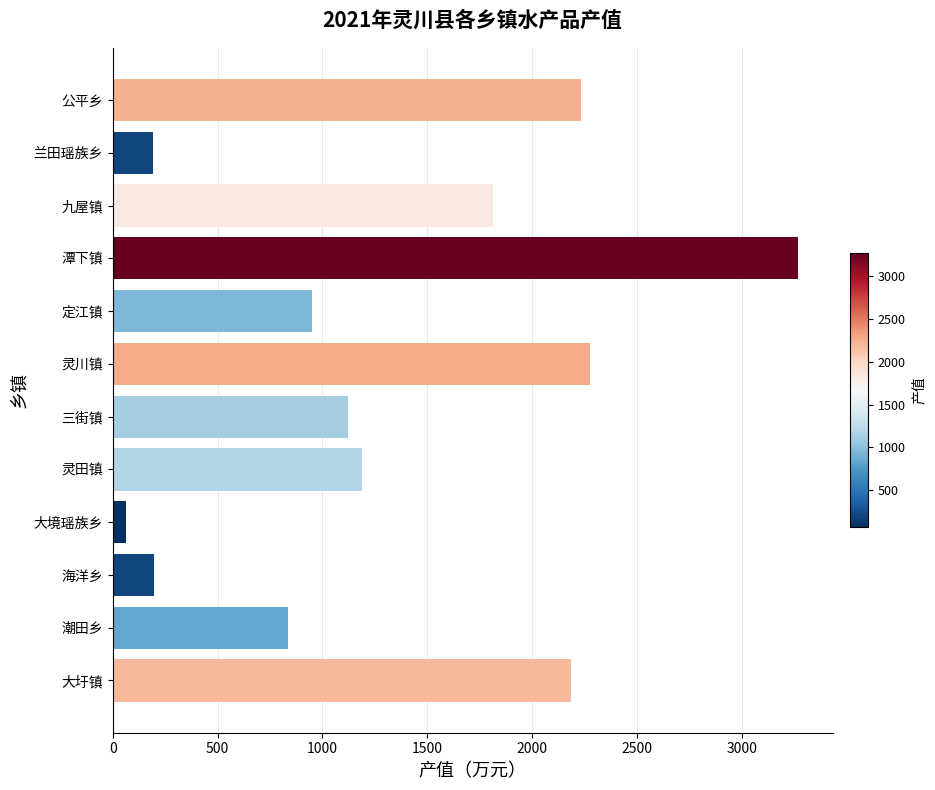

The value at 潮田乡 is 1289. True or false?

False